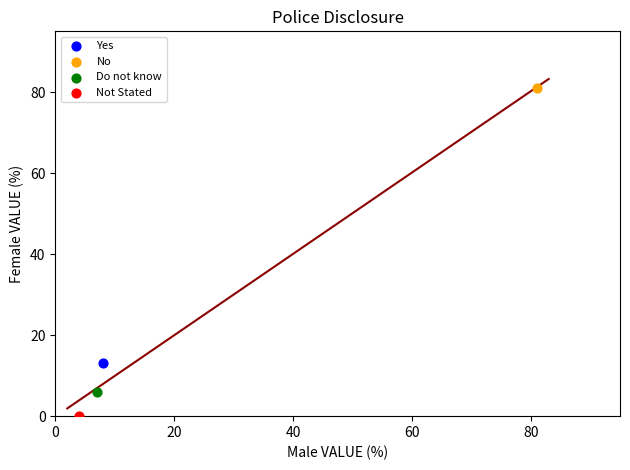

What are all the series names shown in the legend?

Yes, No, Do not know, Not Stated